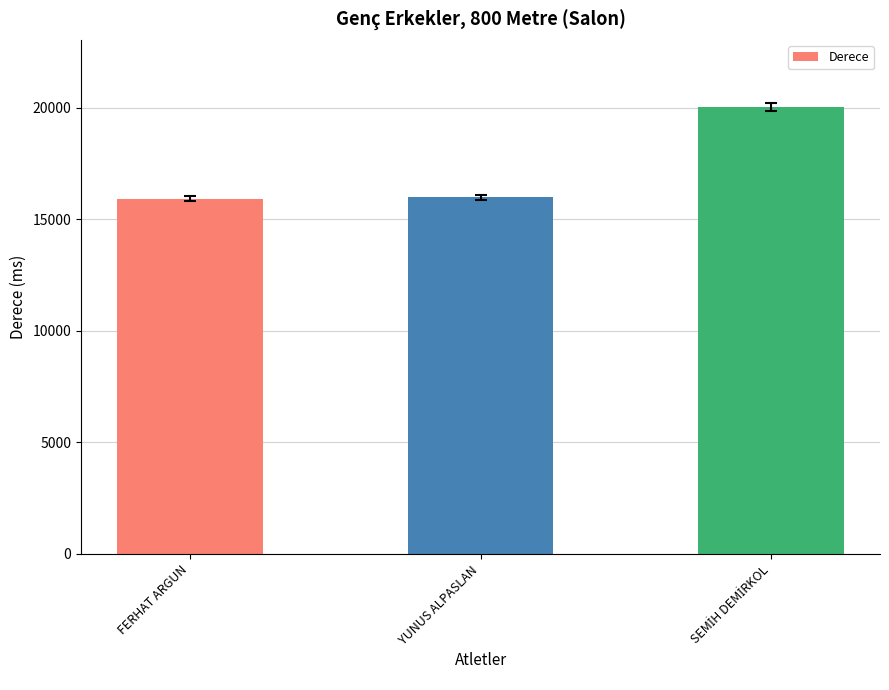

What is the sum of the values at YUNUS ALPASLAN and FERHAT ARGUN?

31893